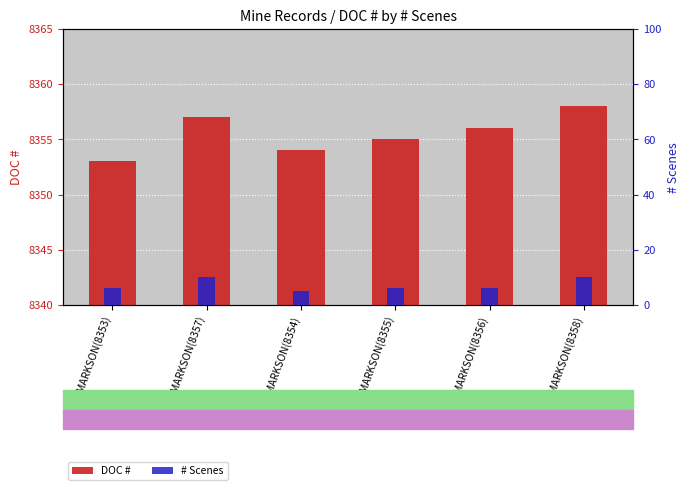

The # Scenes series shows 6 at MARKSON(8353). True or false?

True